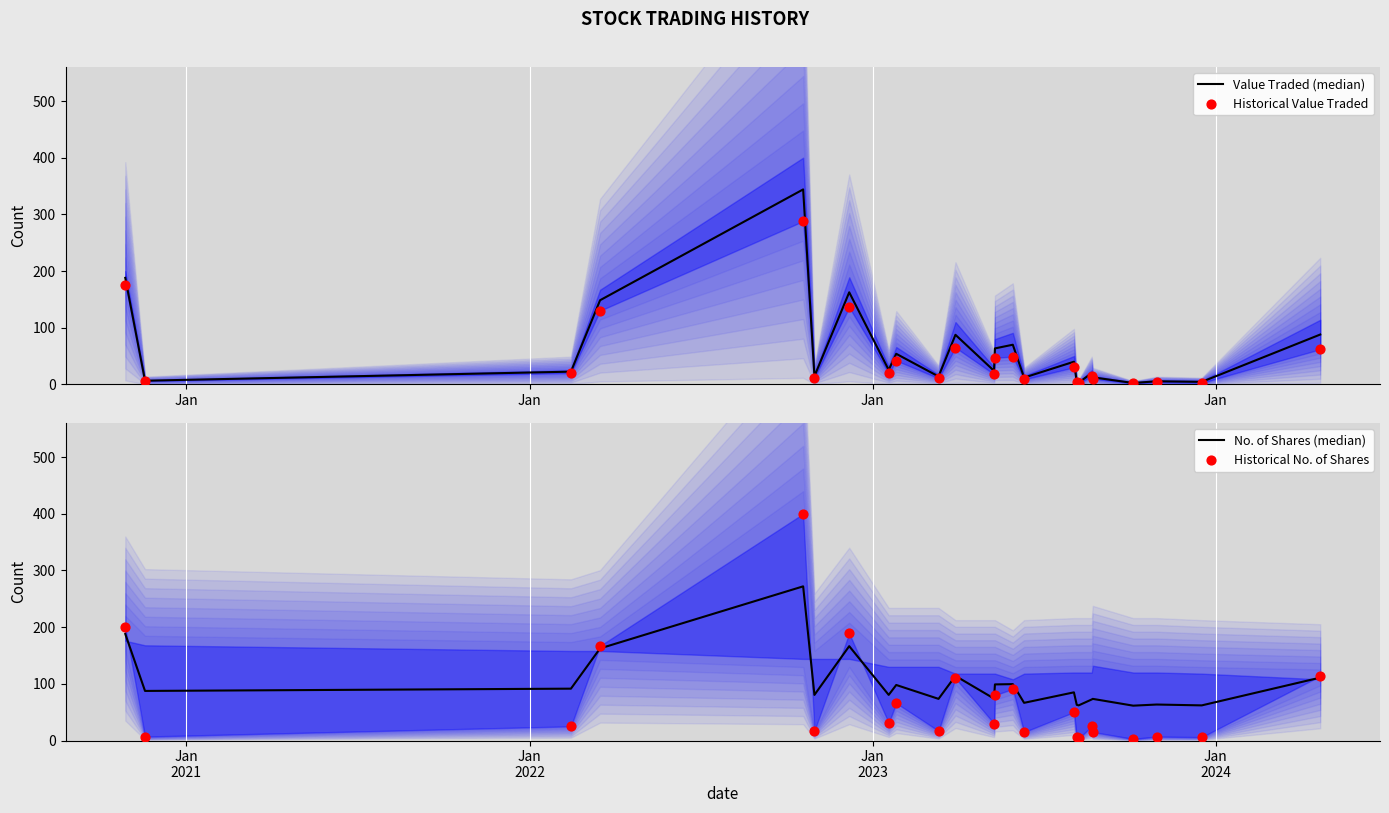

Which series has the widest spread of Y values?

Historical No. of Shares